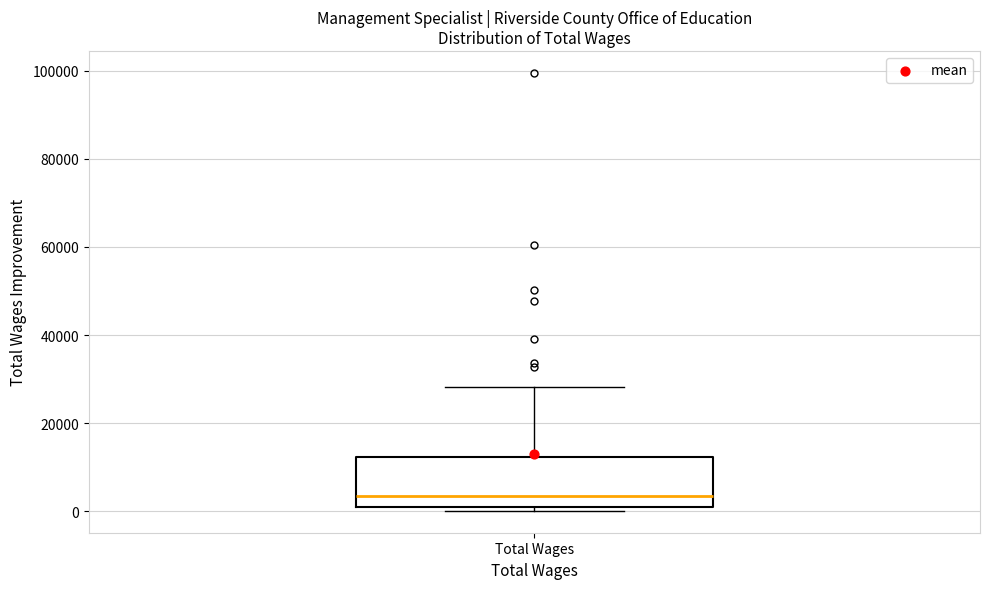

Transcribe this box plot: give where the median line is, the range the box spans, and where the two whiskers end, as read against the y-axis. The values are not printed on the chart, so give them approximately, as read against the axis.

median 4000, box 0 to 12000, whiskers 0 (just below the box's lower edge) to 28000